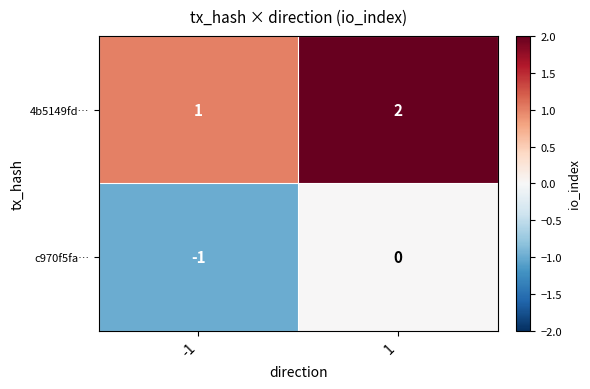

What is the sum of the 4b5149fd… values at 1 and -1?

3